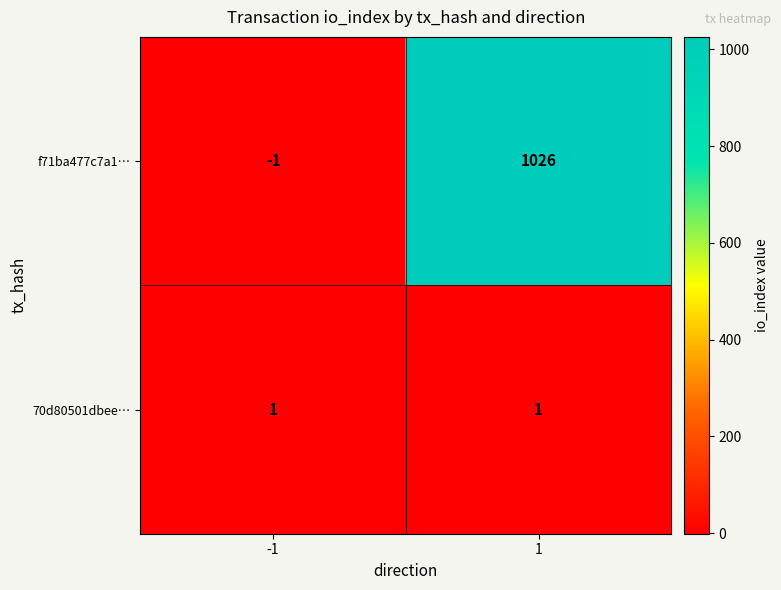

True or false: 70d80501dbee… has a value of 0 at -1.

False